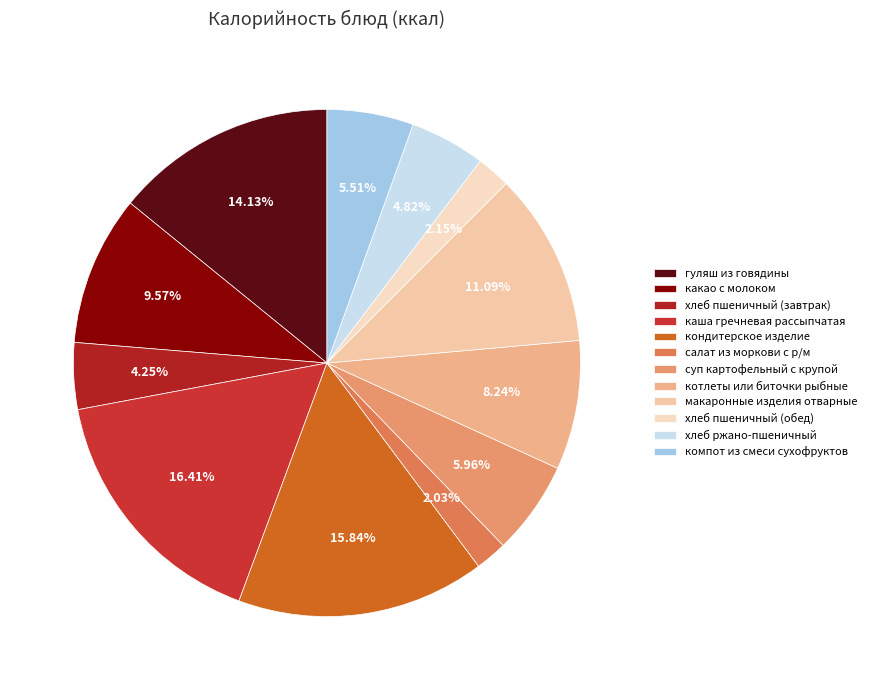

Which has a higher value, хлеб пшеничный (завтрак) or салат из моркови с р/м?

хлеб пшеничный (завтрак)